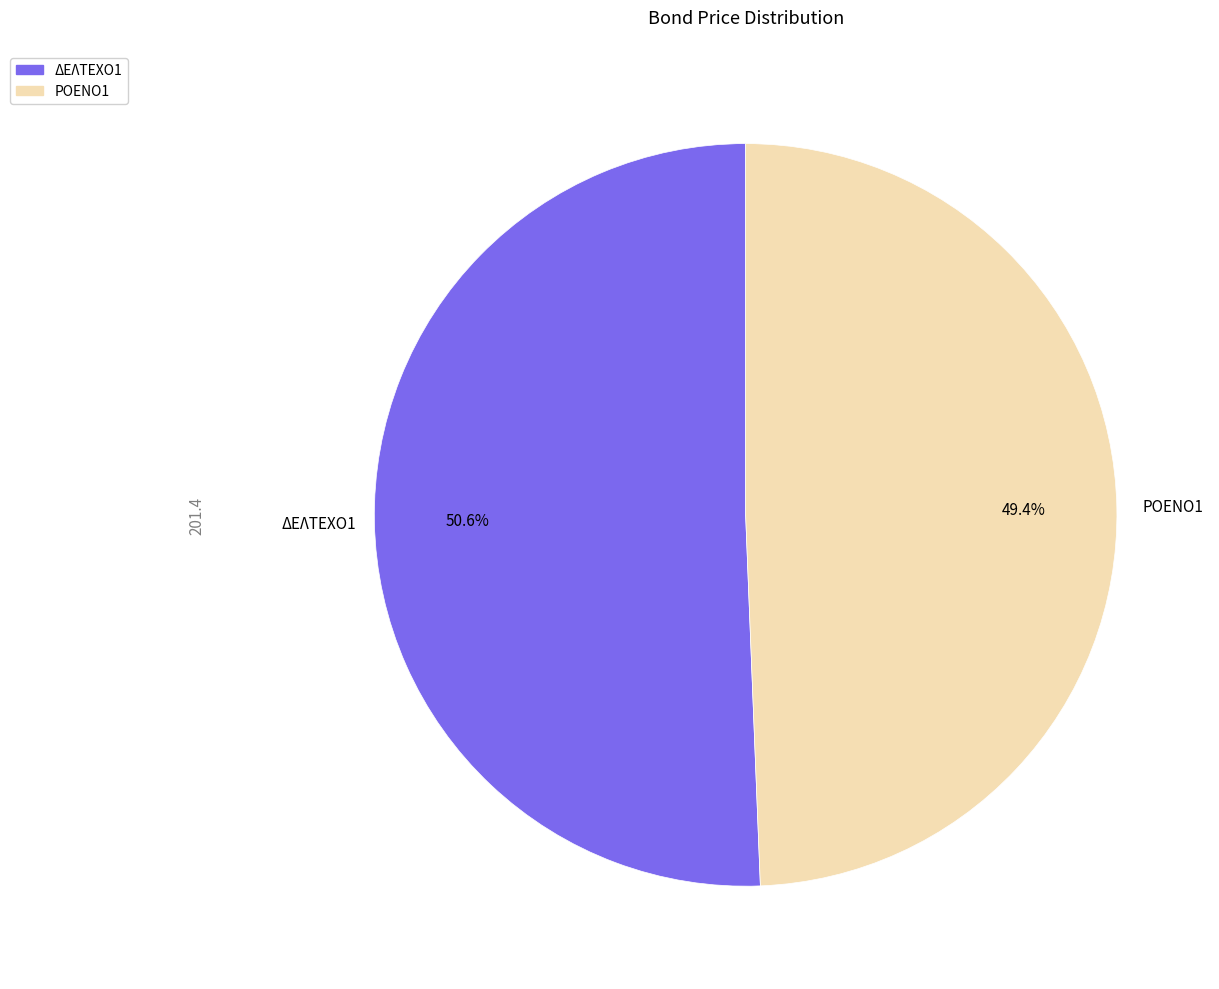

What percentage is the ΔΕΛΤΕΧΟ1 slice, to the nearest percent?

51%